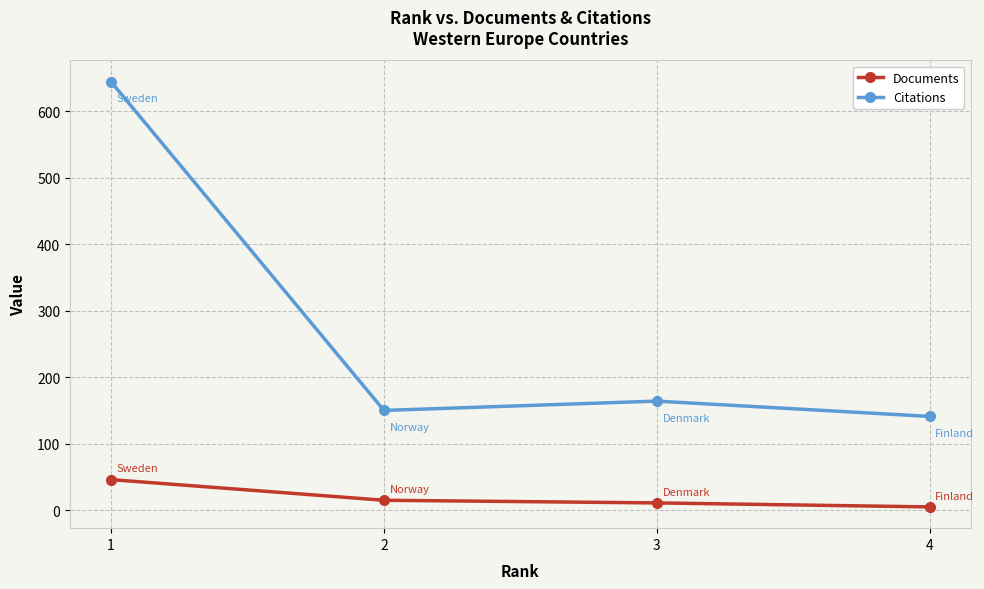

True or false: Citations and Documents intersect in this chart.

False